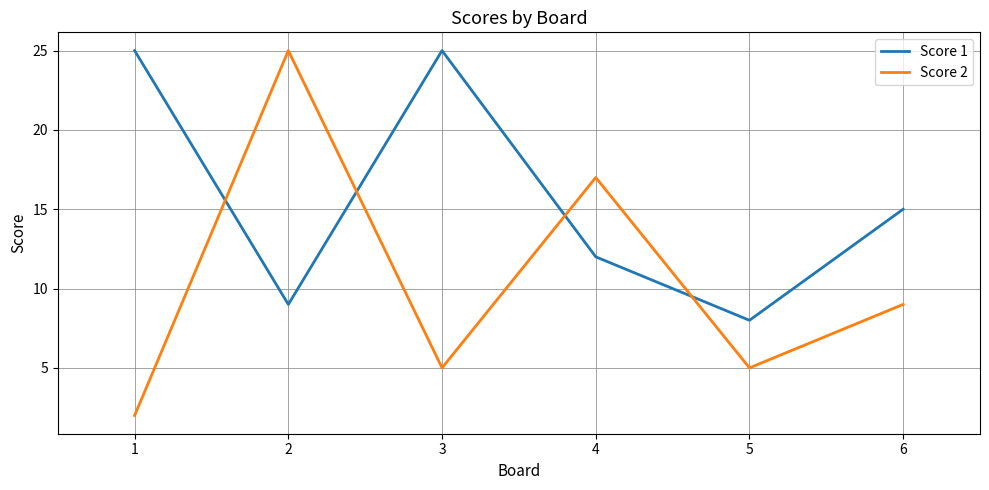

At which category is the sum across all series the highest?

2